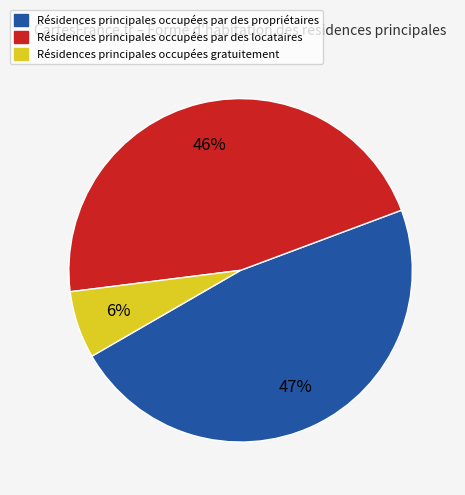

Is there any slice that represents more than half of the pie?

No